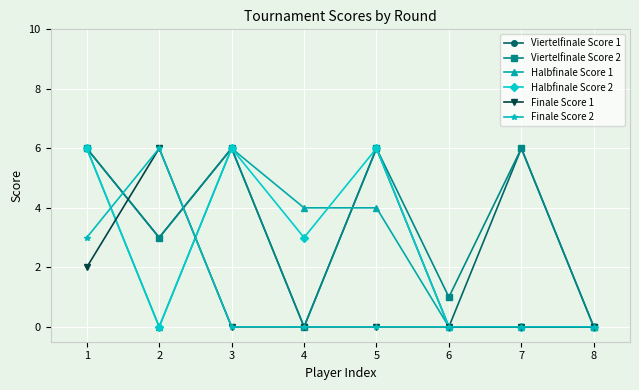

The Halbfinale Score 2 series shows 2 at 3. True or false?

False